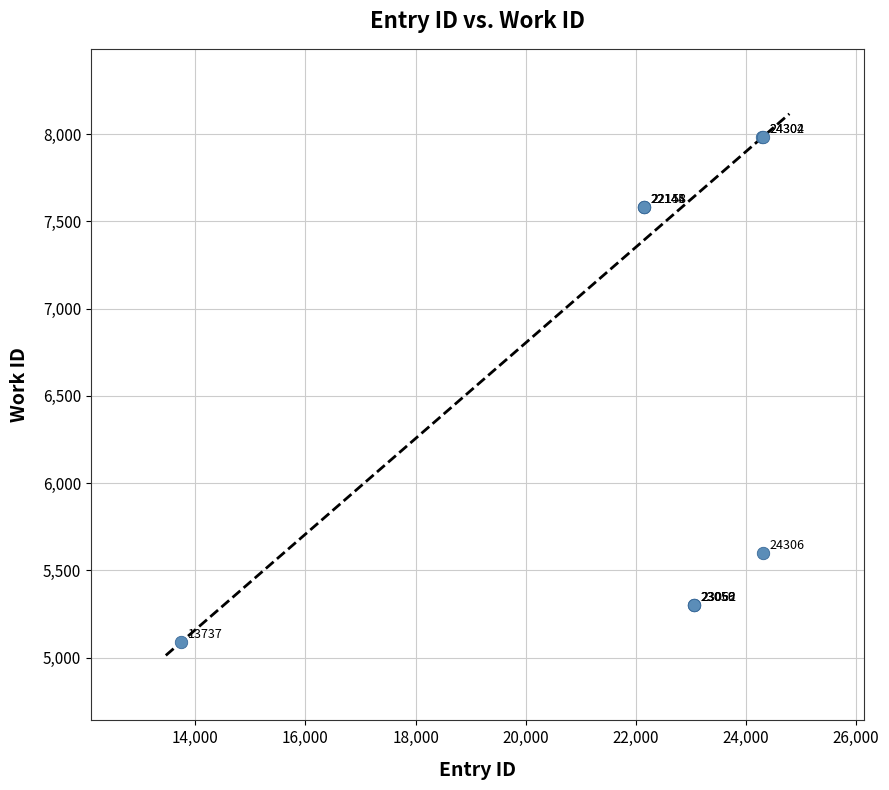

What Y value in the scatter plot is closest to 6536?

5598